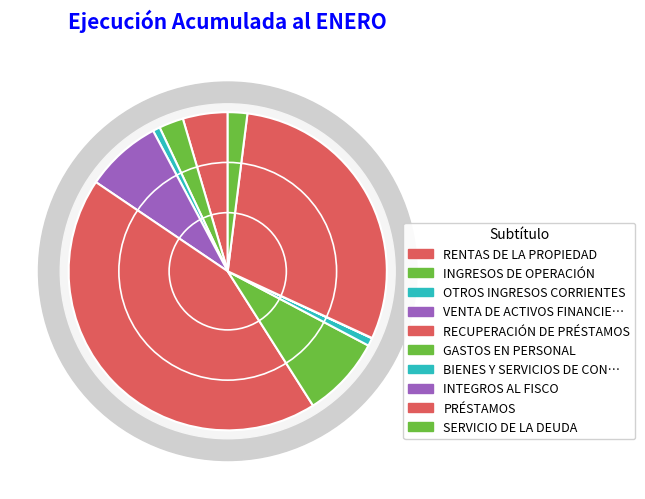

To the nearest percent, what portion does OTROS INGRESOS CORRIENTES represent?

1%